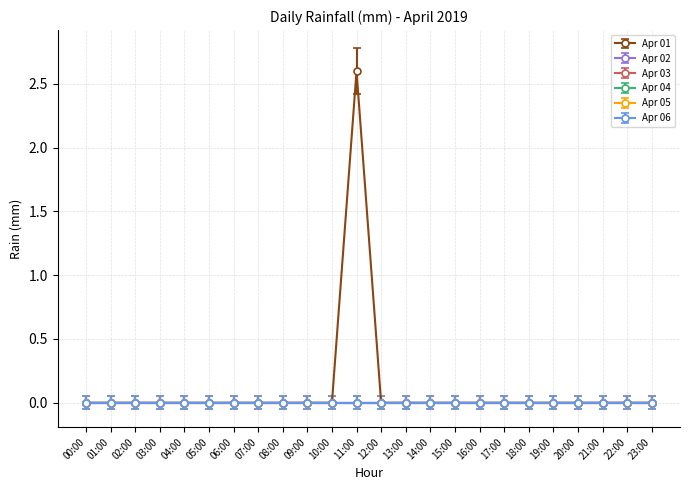

Where is Apr 01 nearest to the value 1?

00:00